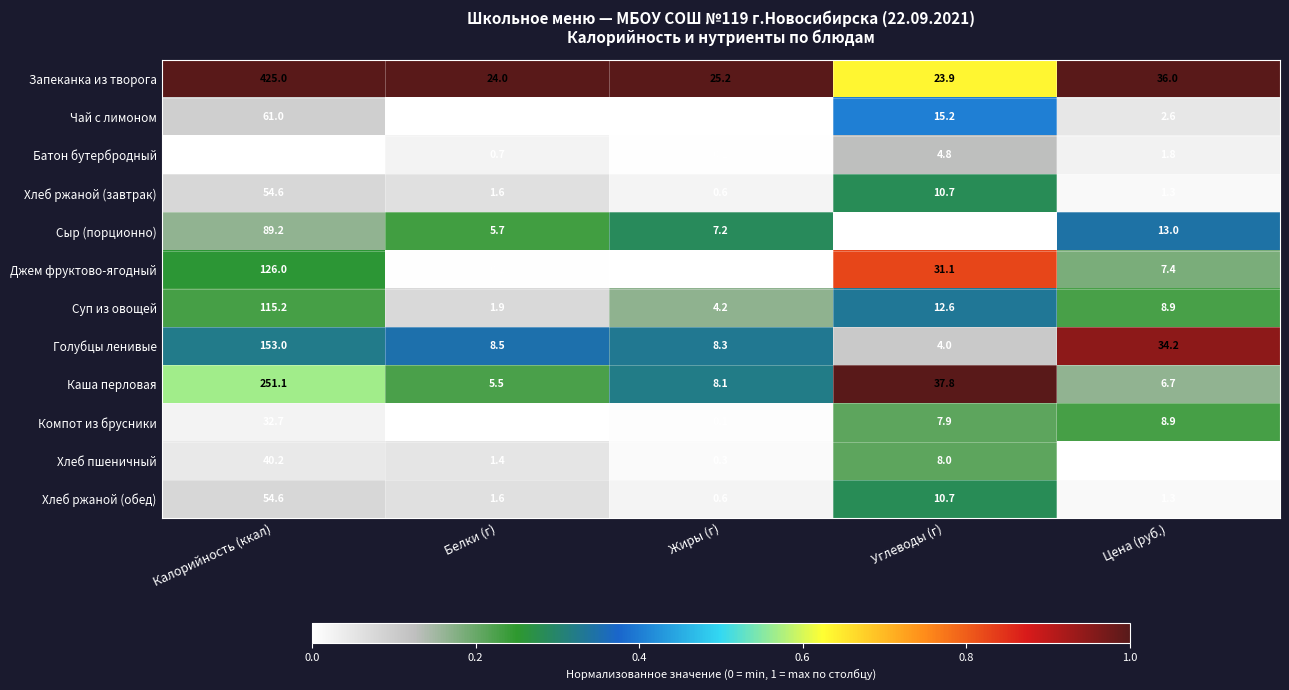

What is the difference between the maximum and minimum values in the Чай с лимоном series?

61.0